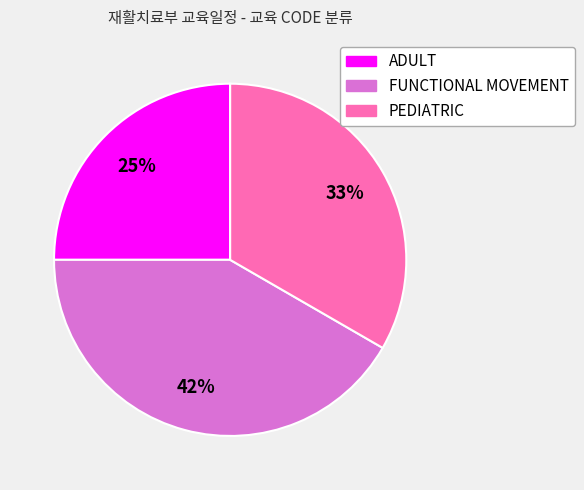

Which slice is the largest?

FUNCTIONAL MOVEMENT